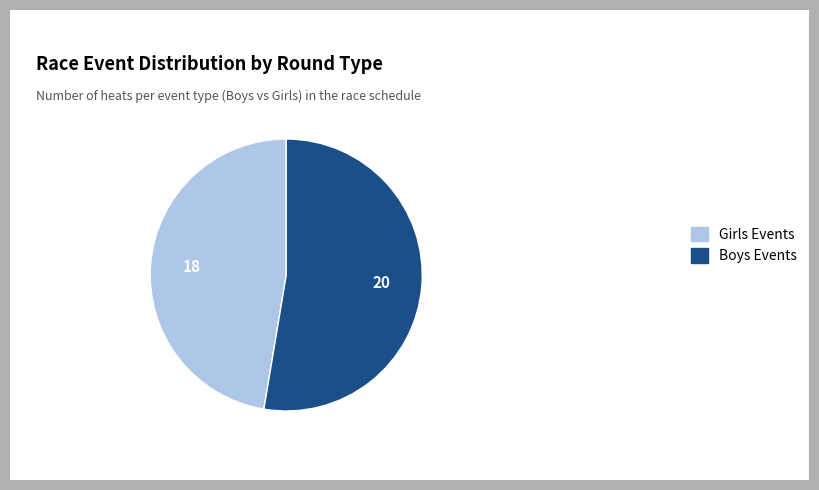

Which category has the smallest portion of the pie?

Girls Events